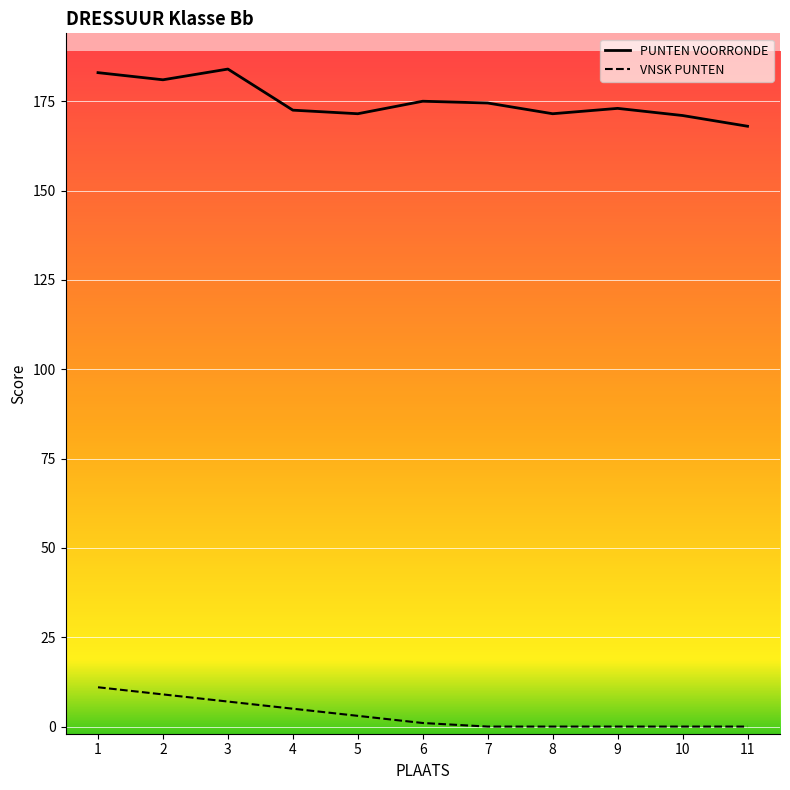

List the series in order of their overall mean, lowest first.

VNSK PUNTEN, PUNTEN VOORRONDE